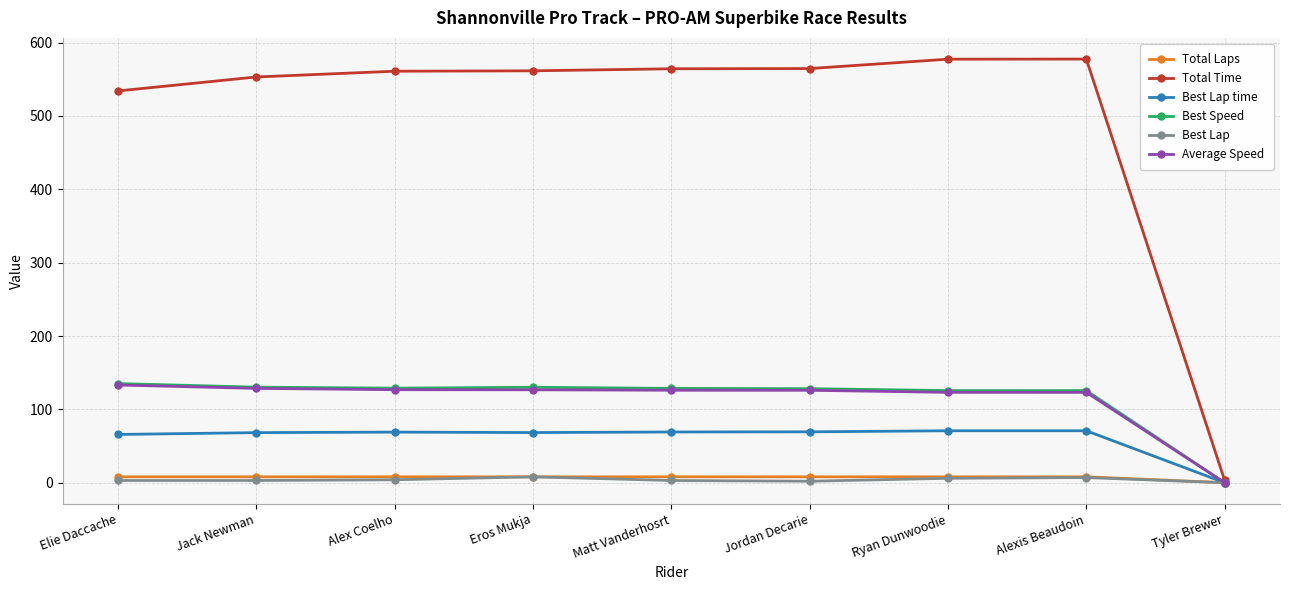

Which series has the largest total across all categories?

Total Time